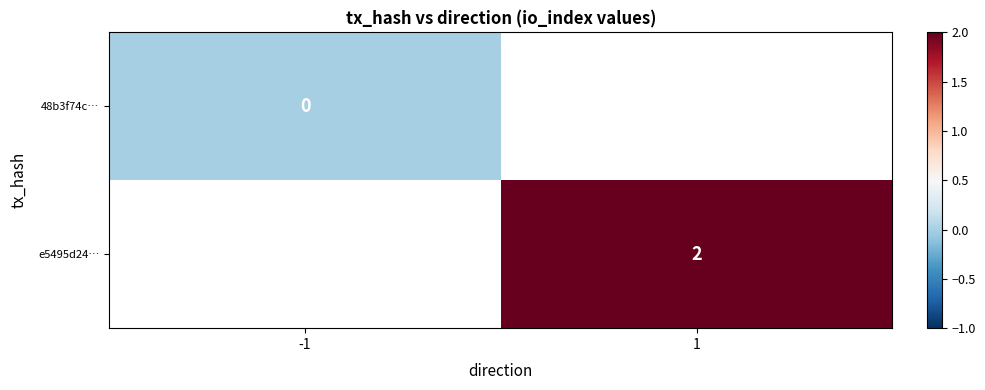

Is the value of e5495d24… at 1 greater than the value of 48b3f74c… at -1?

Yes